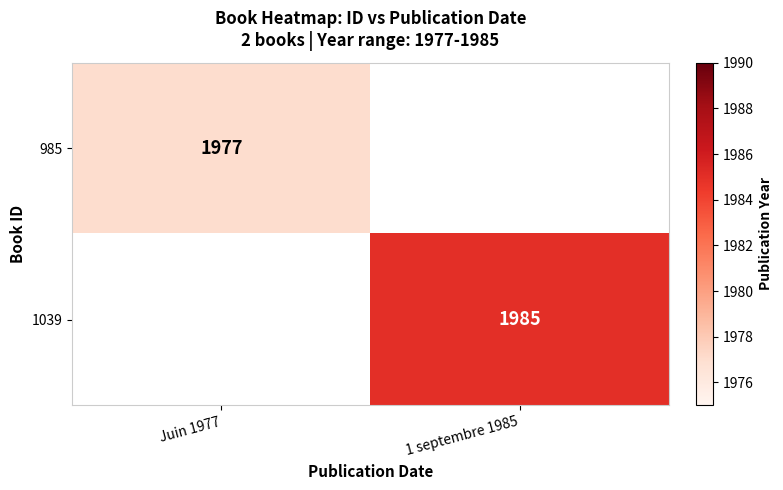

The value of 985 at Juin 1977 is 2722.0. True or false?

False